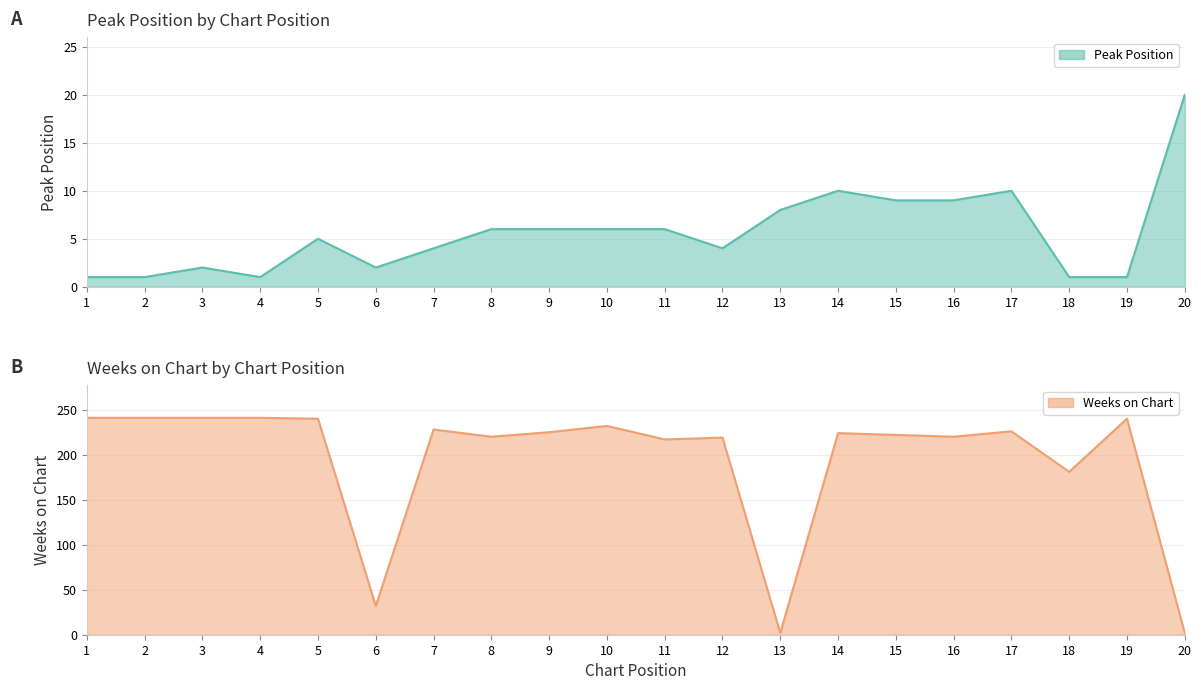

Between which two adjacent categories do Peak Position and Weeks on Chart first intersect?

12 and 13